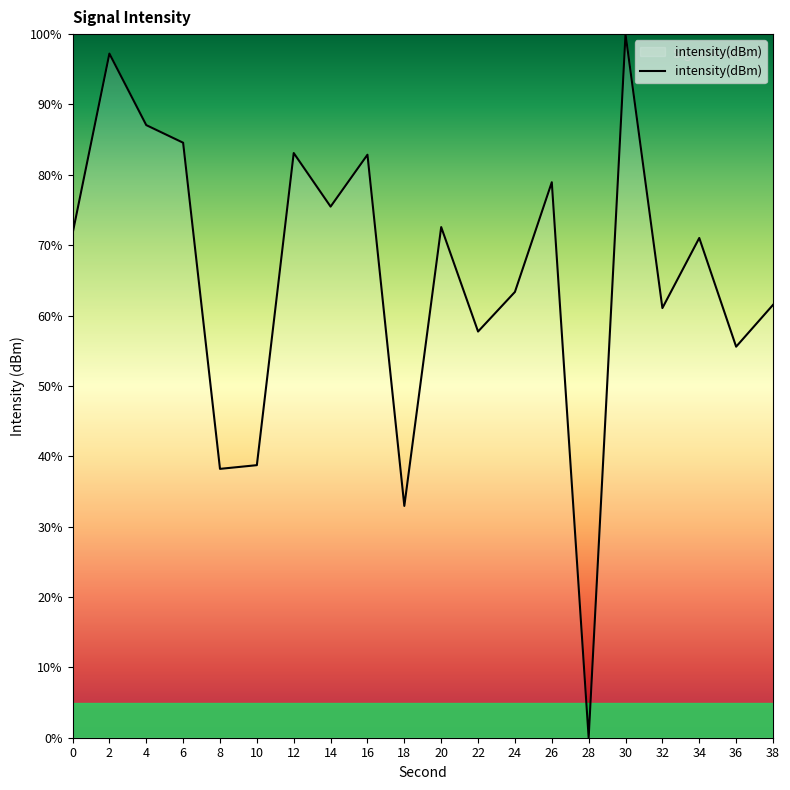

What is the ratio of the value at 10 to the value at 22?

0.7